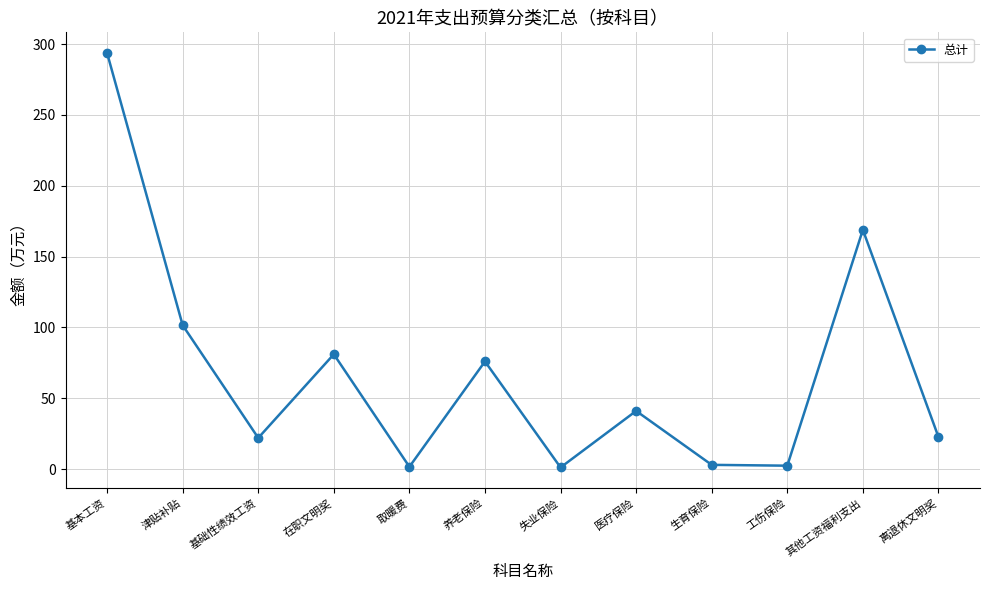

What is the difference between the maximum and minimum values?

292.5